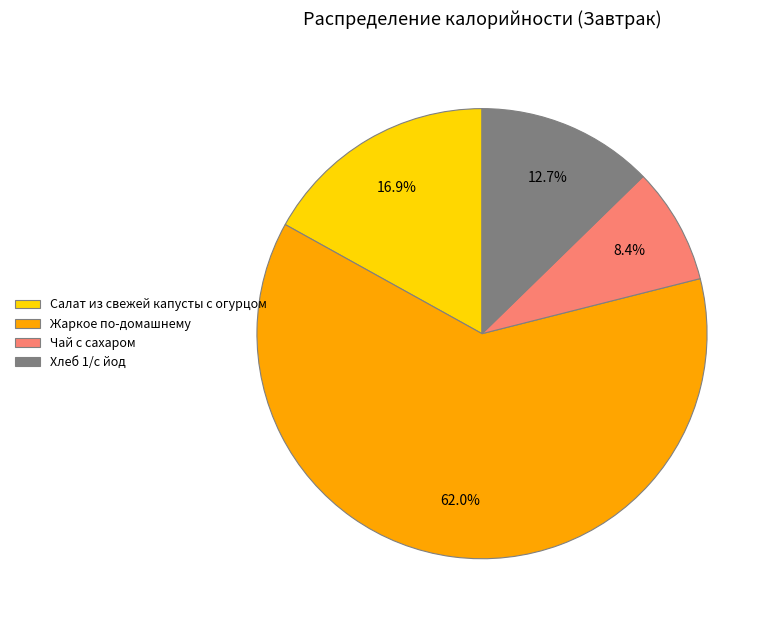

Which category has the biggest portion of the pie?

Жаркое по-домашнему